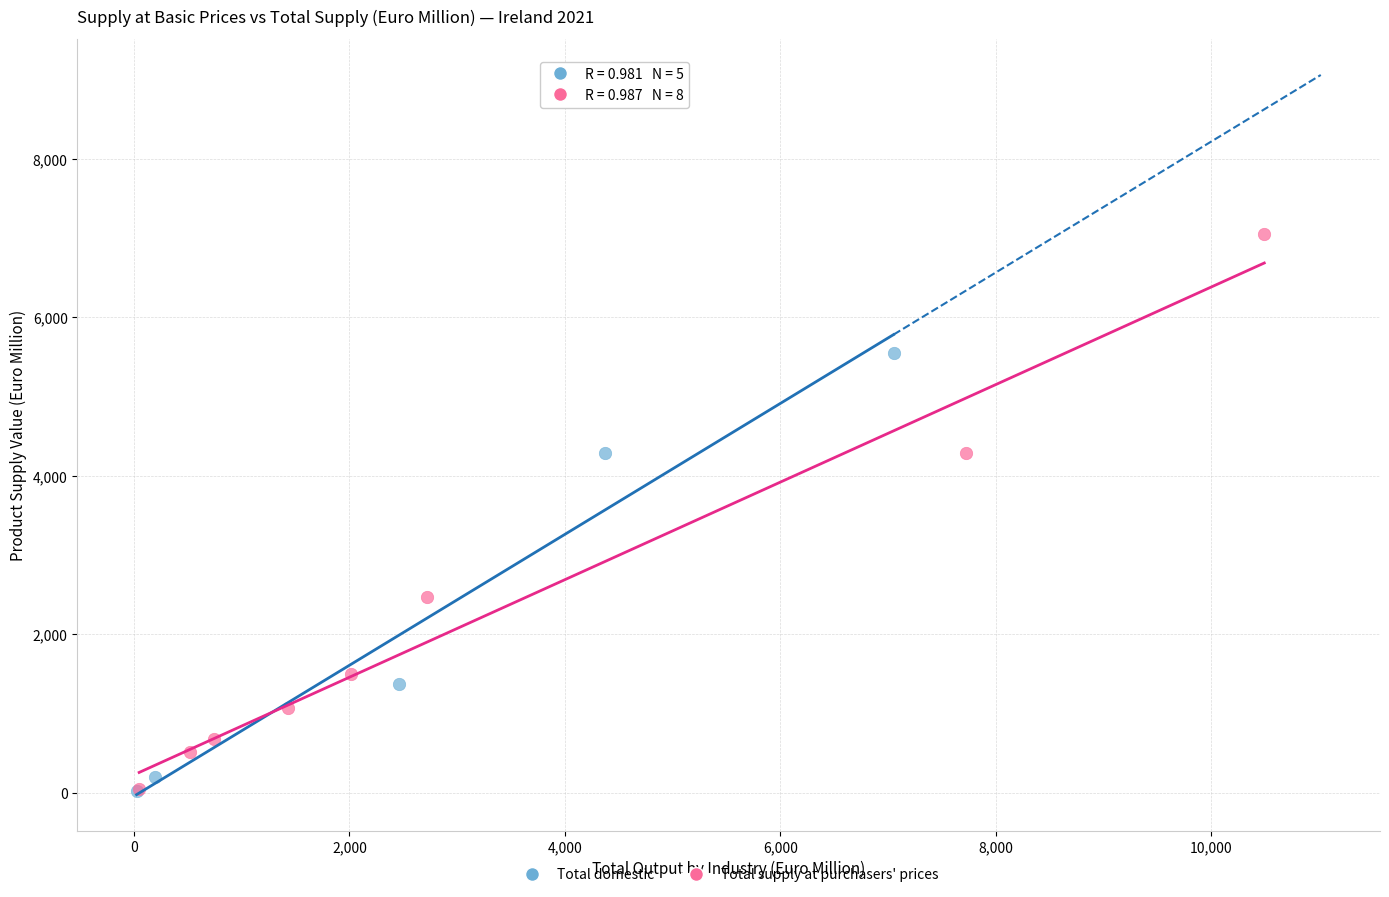

What are all the series names shown in the legend?

Total domestic, Total supply at purchasers' prices